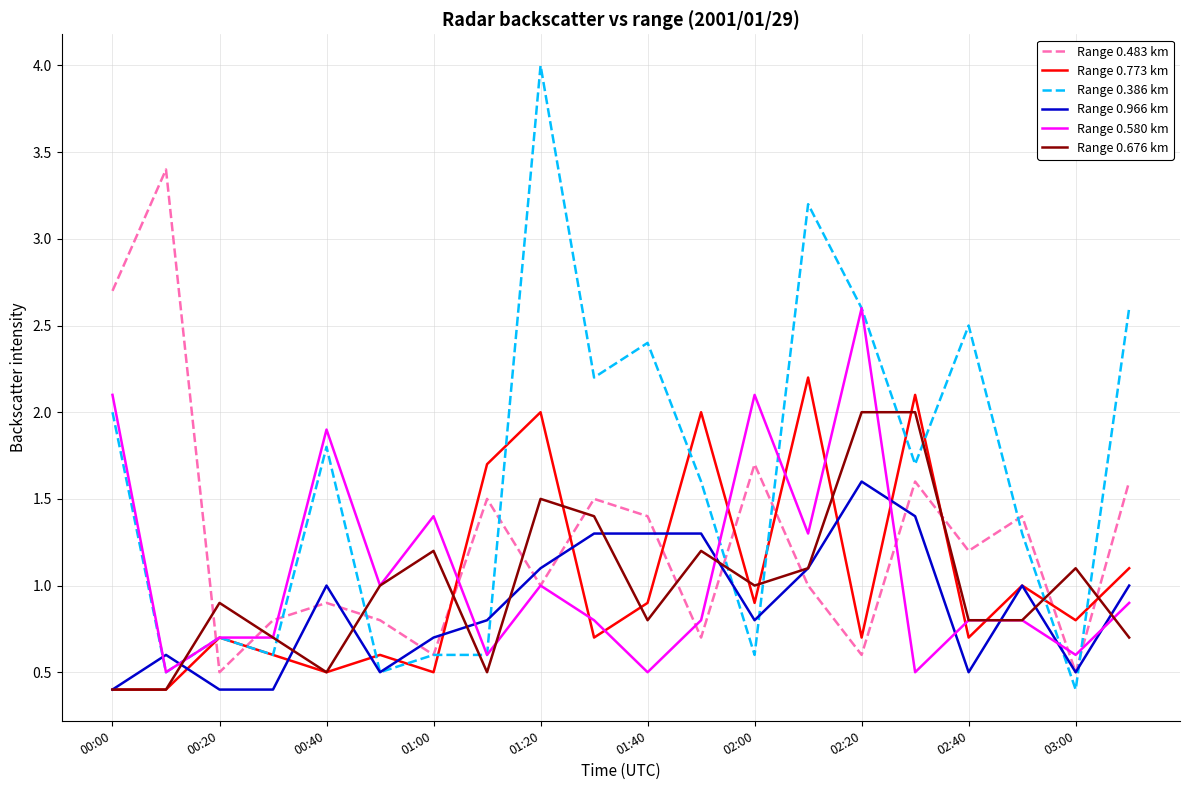

Which series has the largest total across all categories?

Range 0.386 km